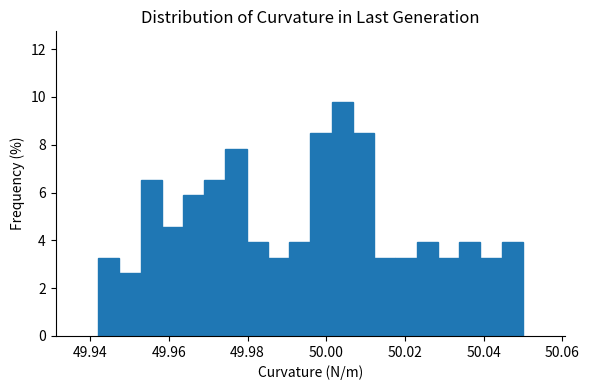

Read against the x-axis, roughly where is the centre of the tallest bar?

50.004